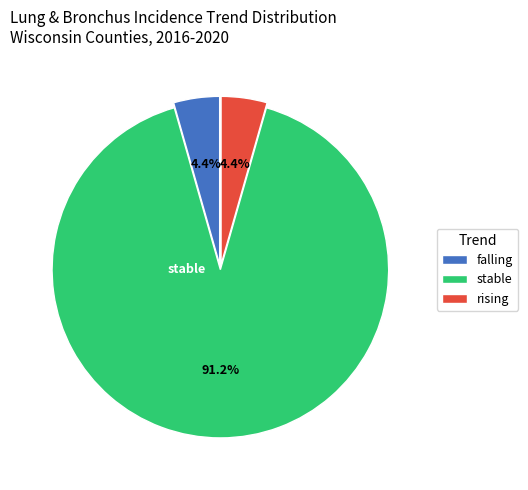

Is it true that falling is 4% of the pie?

True